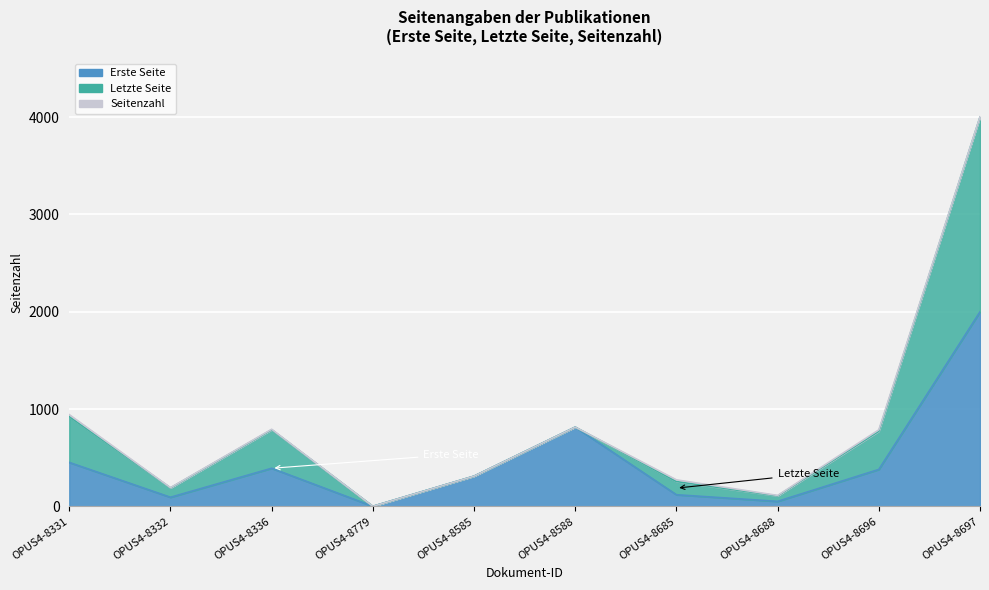

Which has a higher value, OPUS4-8688 or OPUS4-8696?

OPUS4-8696